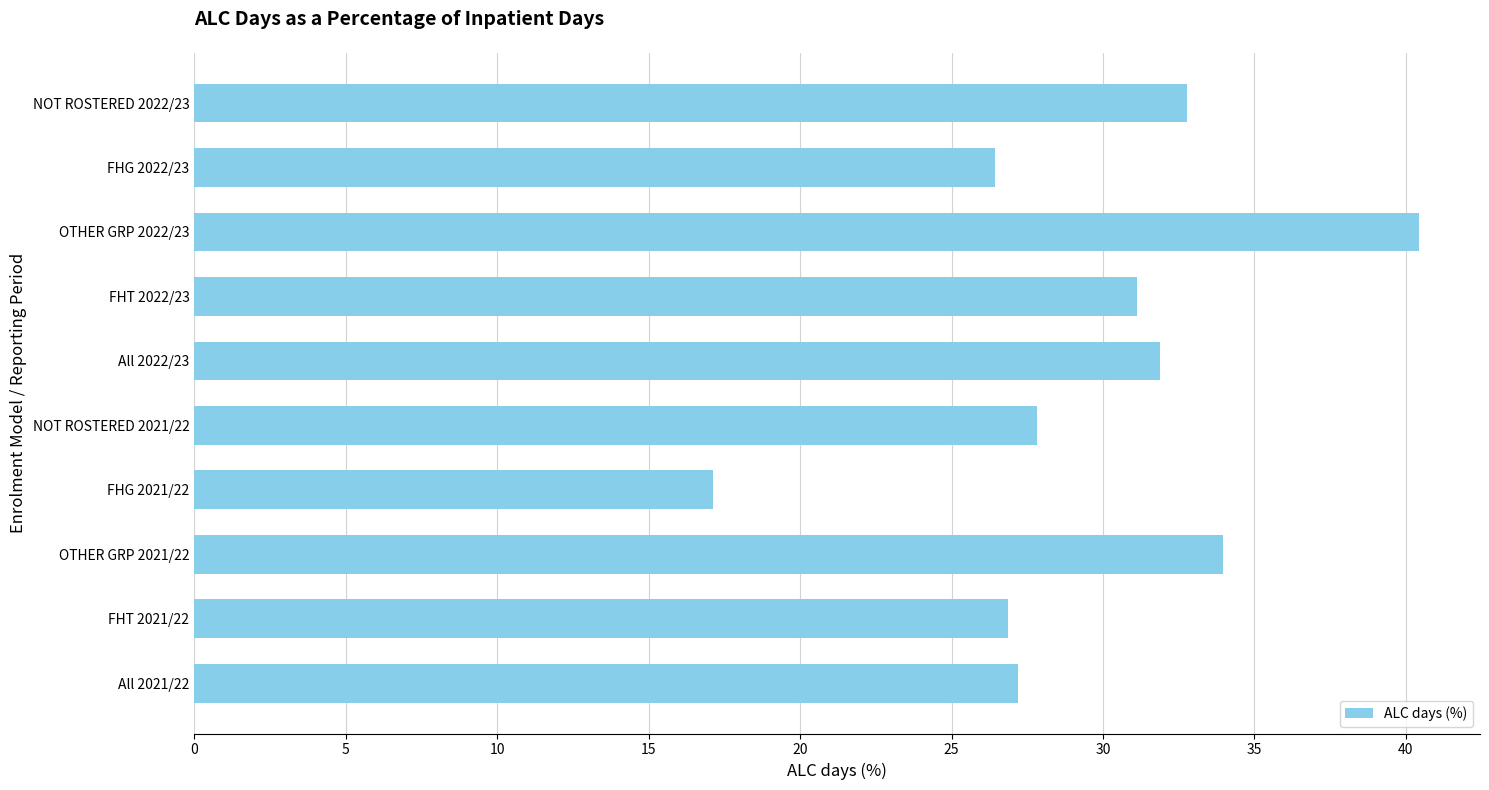

The chart shows a value of 26.9 at FHT 2021/22. True or false?

True